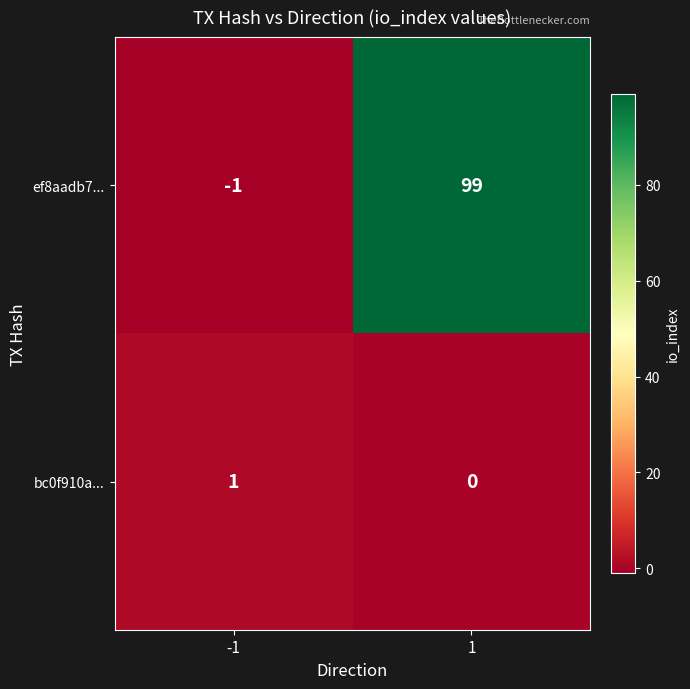

Reading left to right, transcribe all the data shown in this chart.

ef8aadb7...: -1	99
bc0f910a...: 1	0